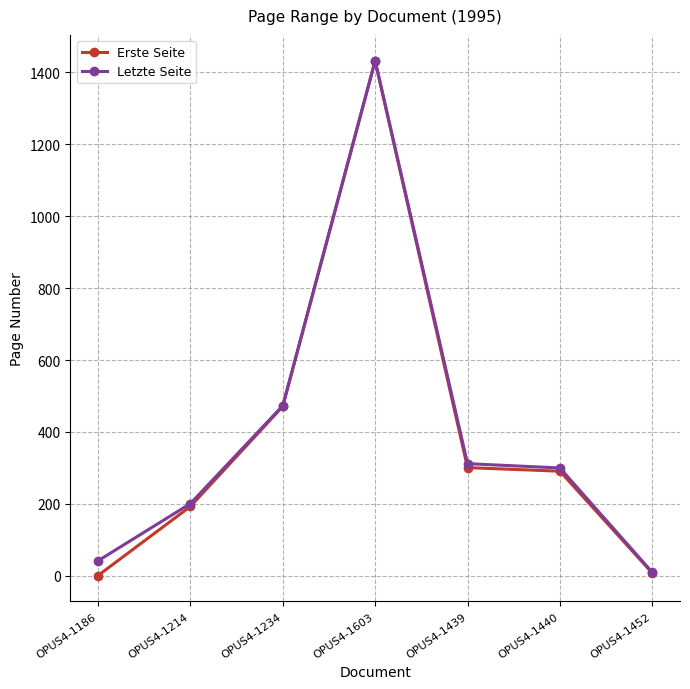

True or false: Letzte Seite has a value of 481 at OPUS4-1439.

False